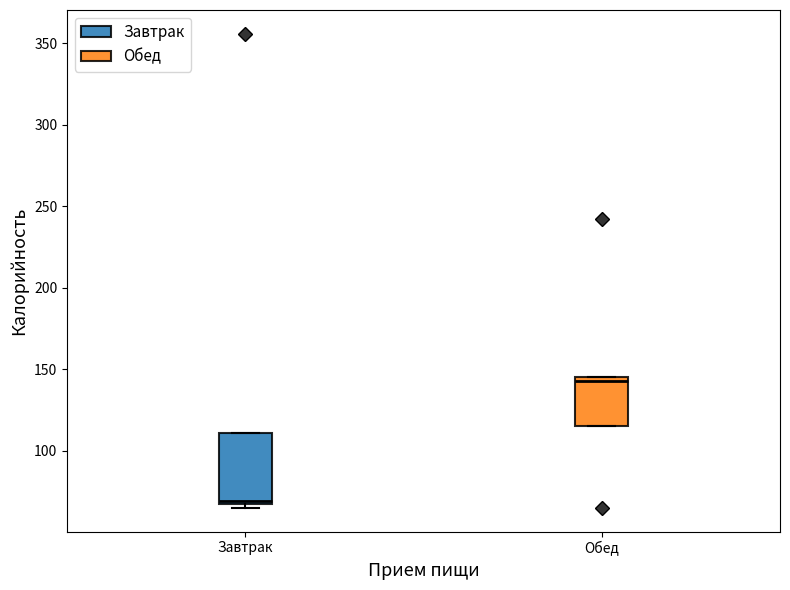

Which box's median line is the highest?

Обед